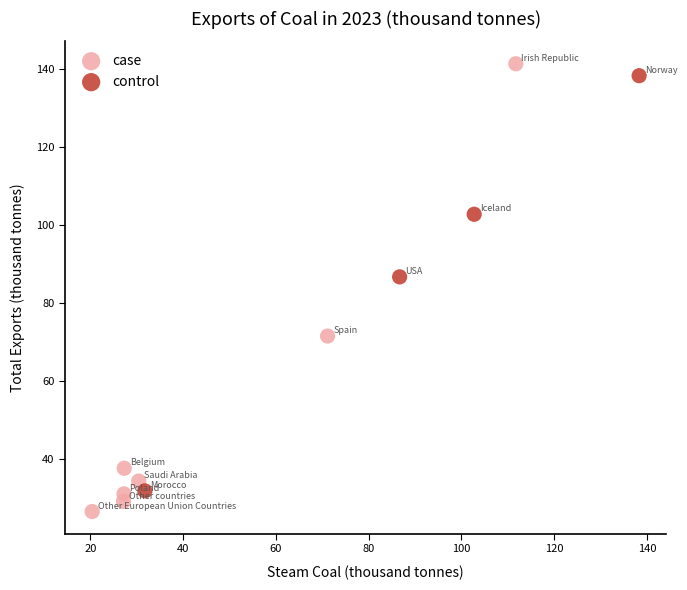

Which series has the largest Y range (max minus min)?

case